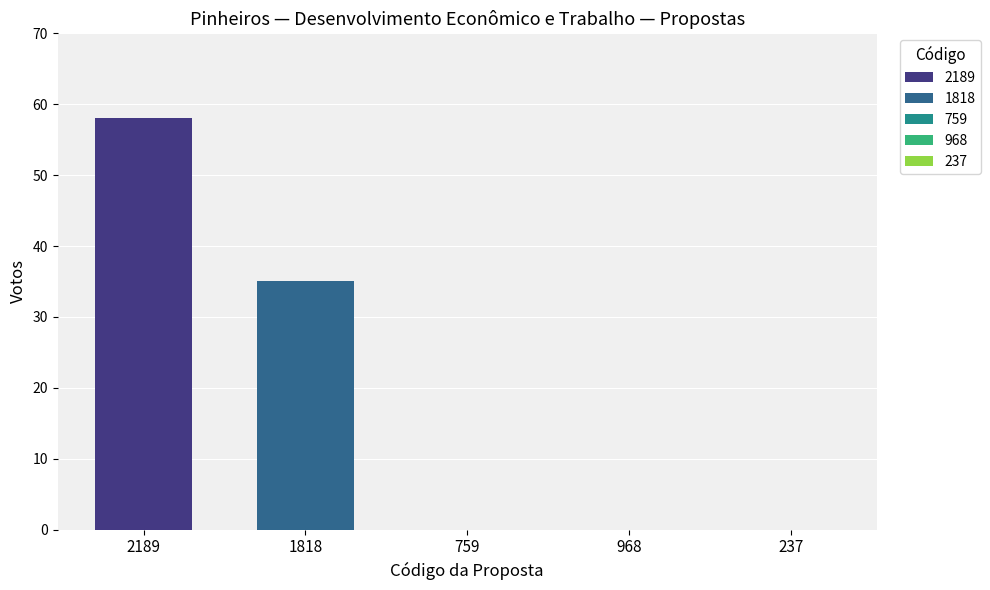

What is the lowest value of the 1818 series?

35